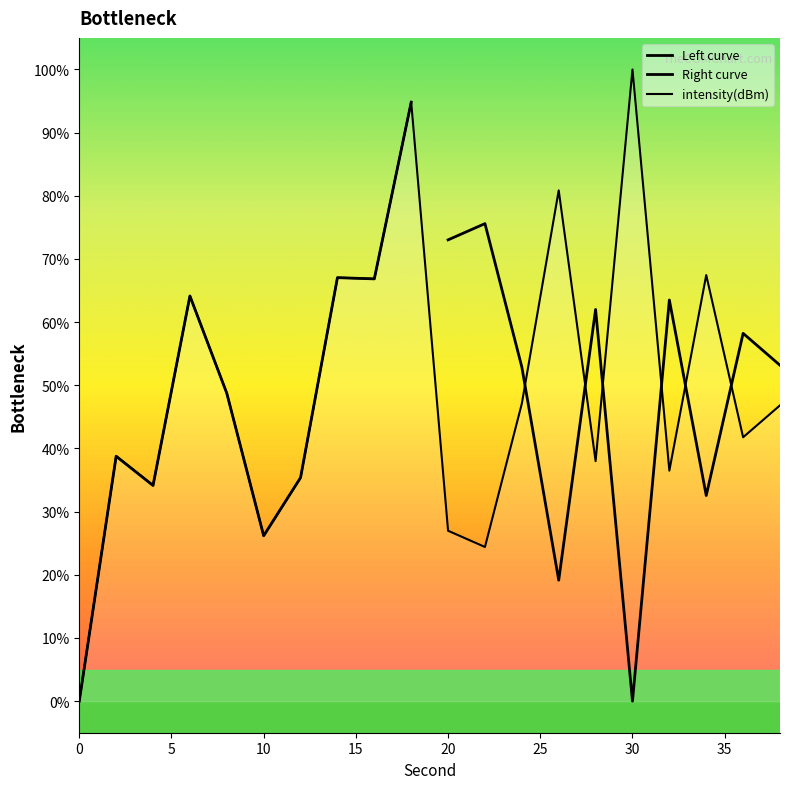

The value at 32 is 64.3. True or false?

False